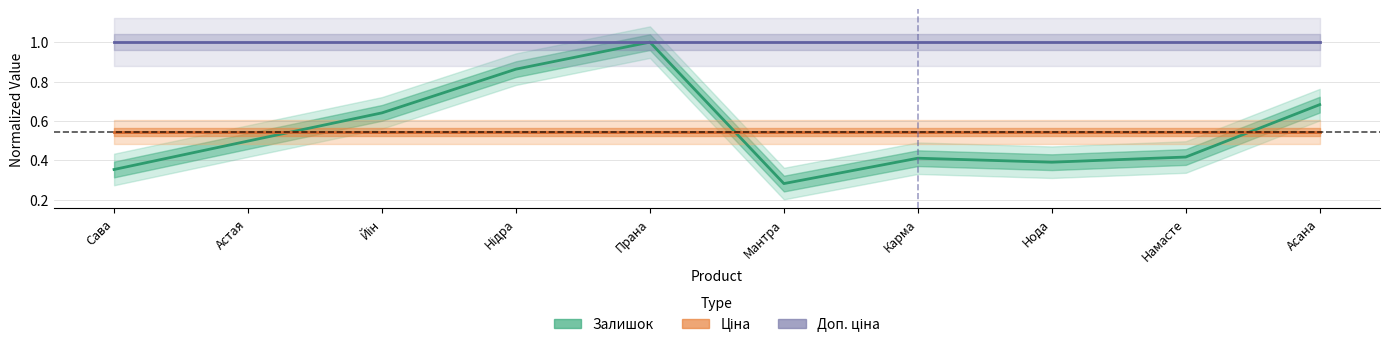

How many series are shown in this chart?

3